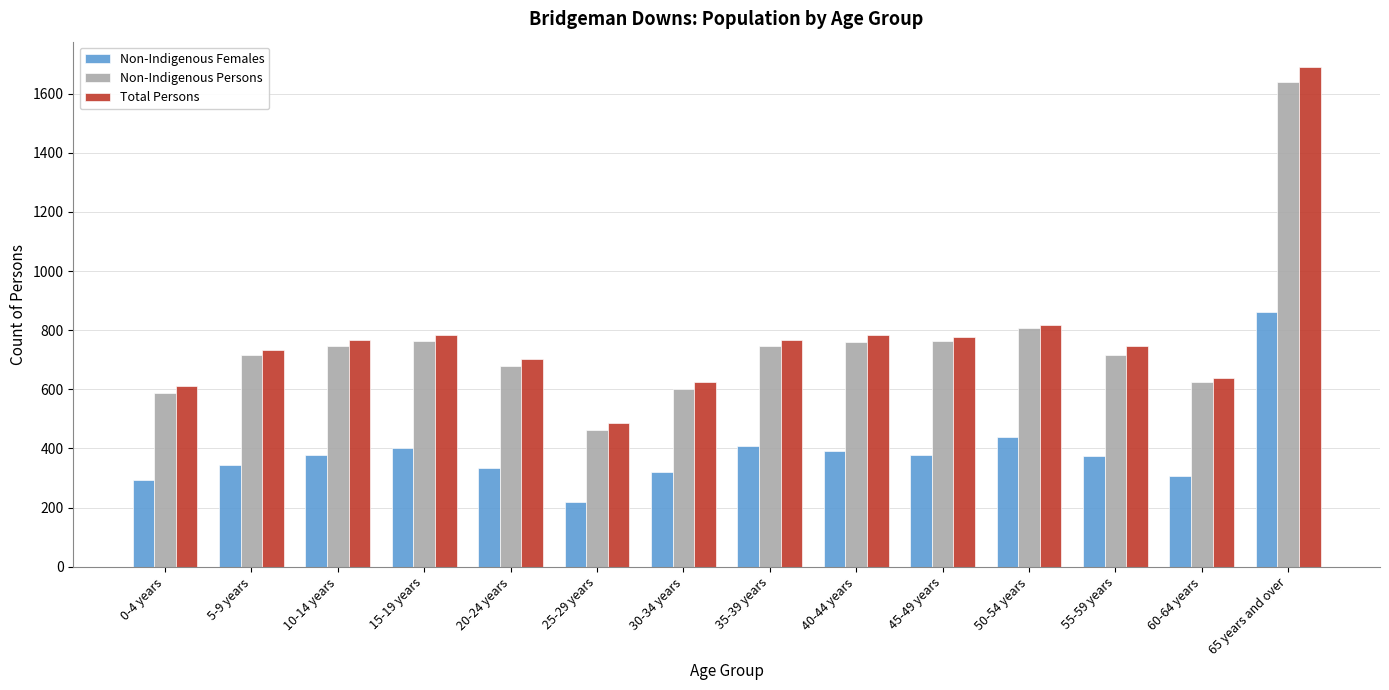

At which label does Total Persons reach its minimum?

25-29 years